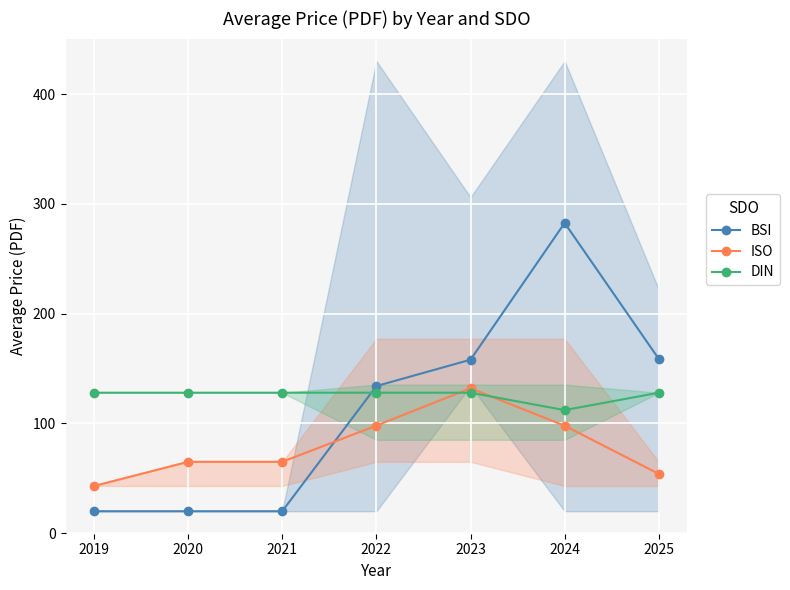

How many values in the DIN series are below 127?

1